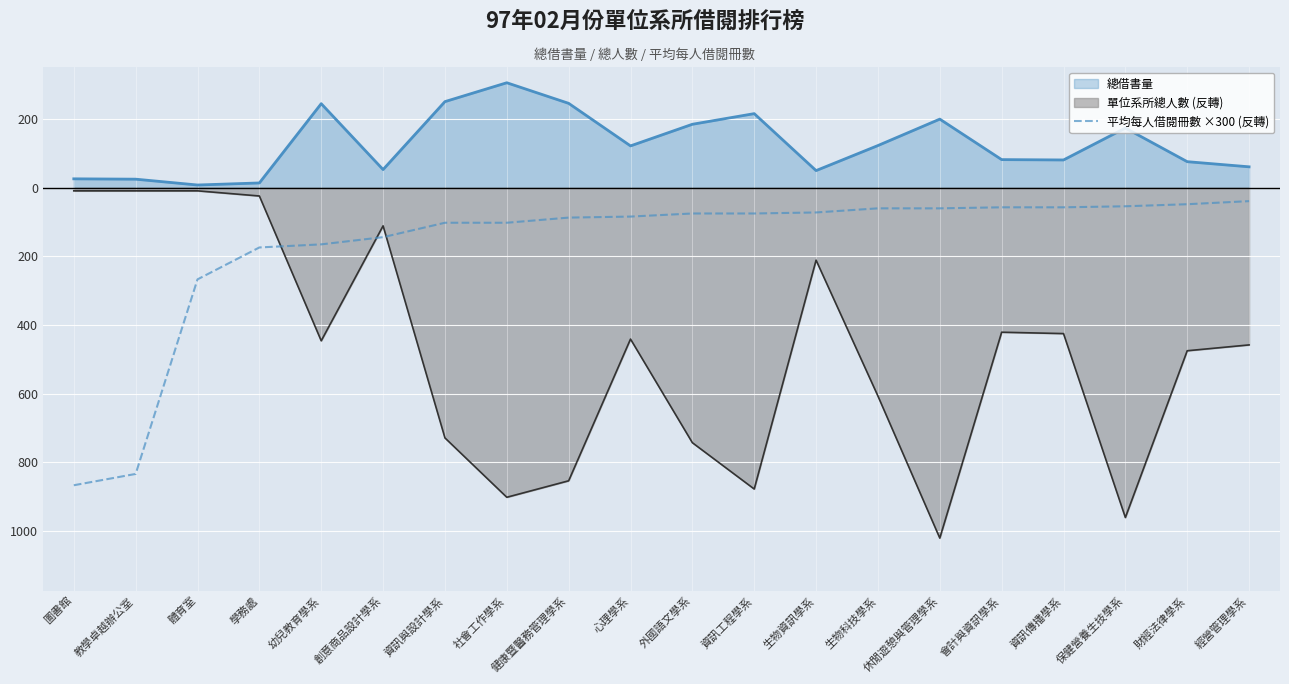

What position from the left is 保健營養生技學系?

18